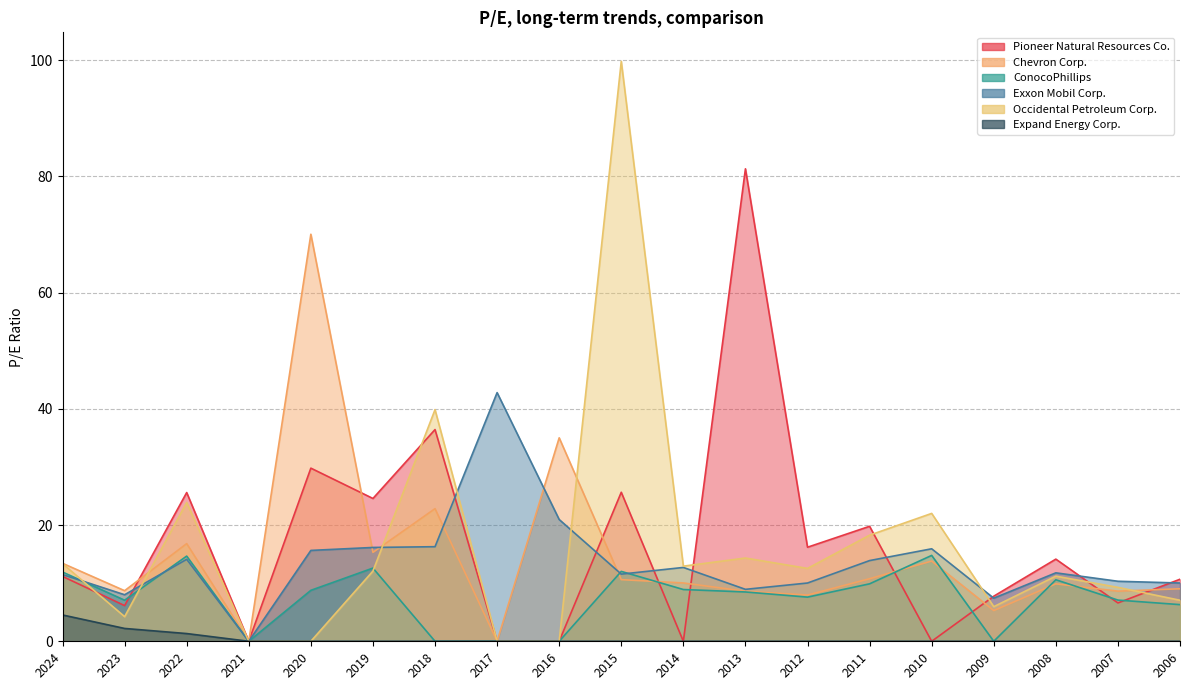

Reading right to left, transcribe all the data shown in this chart.

Pioneer Natural Resources Co.: 10.7	6.6	14.1	7.8	0.0	19.8	16.2	81.3	0.0	25.6	0.0	0.0	36.4	24.6	29.8	0.0	25.6	6.1	11.2
Chevron Corp.: 9.0	8.6	9.9	5.3	13.8	10.8	8.0	8.6	10.0	10.6	35.0	0.0	22.8	15.3	70.1	0.0	16.8	8.7	13.4
ConocoPhillips: 6.3	7.1	10.6	0.0	14.8	9.9	7.6	8.5	8.9	12.0	0.0	0.0	0.0	12.6	8.8	0.0	14.7	7.1	11.9
Exxon Mobil Corp.: 10.0	10.3	11.8	7.4	15.9	13.9	10.0	8.9	12.7	11.6	21.0	42.8	16.3	16.1	15.6	0.0	14.1	8.0	11.5
Occidental Petroleum Corp.: 7.1	9.3	11.2	6.0	22.0	18.3	12.5	14.3	12.9	99.8	0.0	0.0	39.9	12.1	0.0	0.0	23.9	4.2	13.4
Expand Energy Corp.: 0.0	0.0	0.0	0.0	0.0	0.0	0.0	0.0	0.0	0.0	0.0	0.0	0.0	0.0	0.0	0.0	1.3	2.2	4.5